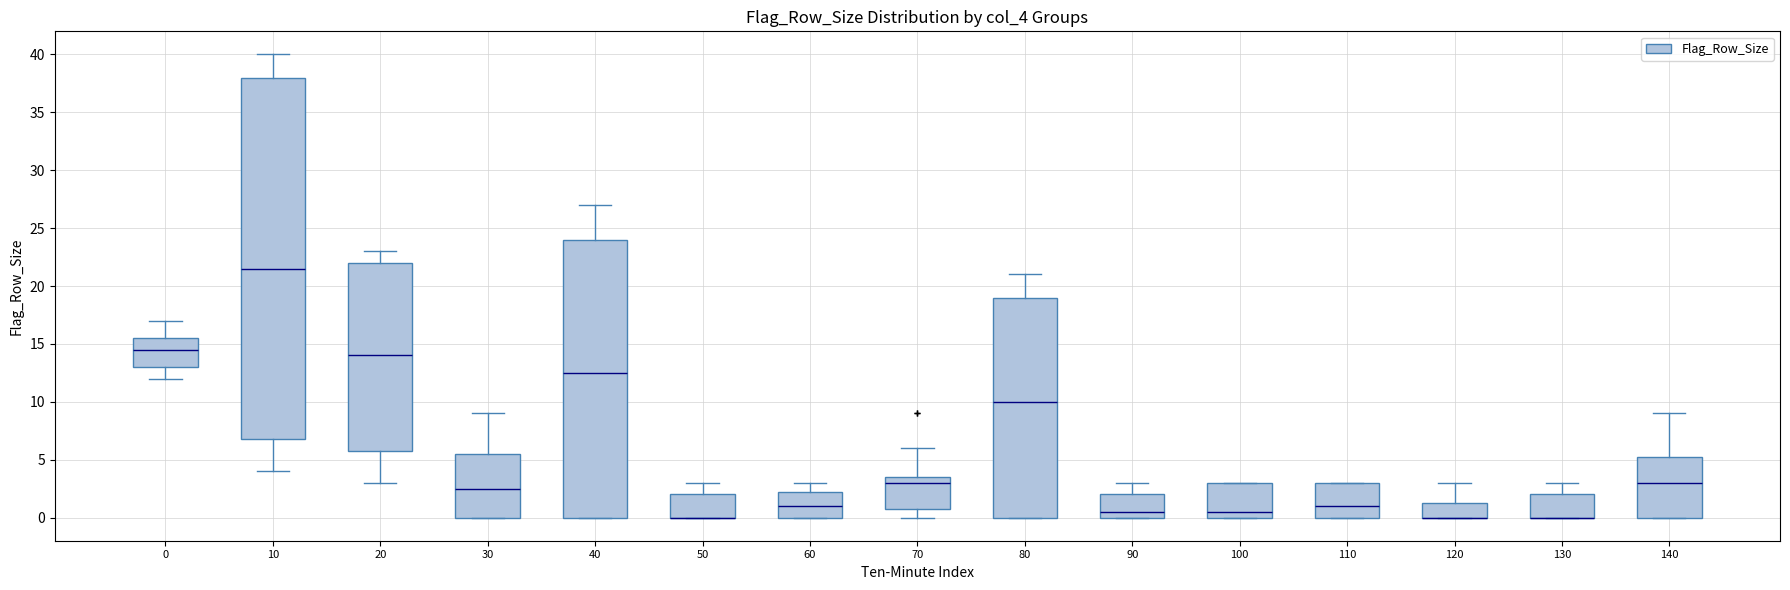

Reading left to right, read every box against the y-axis: the position of its median line, the range the box covers, and the ends of its whiskers. The values are not printed on the chart, so give them approximately, as read against the axis.

0: median 14.5, box 13.0 to 15.5, whiskers 12.0 to 17.0
10: median 21.5, box 7.0 to 38.0, whiskers 4.0 to 40.0
20: median 14.0, box 6.0 to 22.0, whiskers 3.0 to 23.0
30: median 2.5, box 0.0 to 5.5, whiskers 0.0 to 9.0
40: median 12.5, box 0.0 to 24.0, whiskers 0.0 to 27.0
50: median 0.0 (drawn on the box's lower edge), box 0.0 to 2.0, whiskers 0.0 to 3.0
60: median 1.0, box 0.0 to 2.5, whiskers 0.0 to 3.0
70: median 3.0, box 1.0 to 3.5, whiskers 0.0 to 6.0
80: median 10.0, box 0.0 to 19.0, whiskers 0.0 to 21.0
90: median 0.5, box 0.0 to 2.0, whiskers 0.0 to 3.0
100: median 0.5, box 0.0 to 3.0, whiskers 0.0 to 3.0
110: median 1.0, box 0.0 to 3.0, whiskers 0.0 to 3.0
120: median 0.0 (drawn on the box's lower edge), box 0.0 to 1.5, whiskers 0.0 to 3.0
130: median 0.0 (drawn on the box's lower edge), box 0.0 to 2.0, whiskers 0.0 to 3.0
140: median 3.0, box 0.0 to 5.5, whiskers 0.0 to 9.0